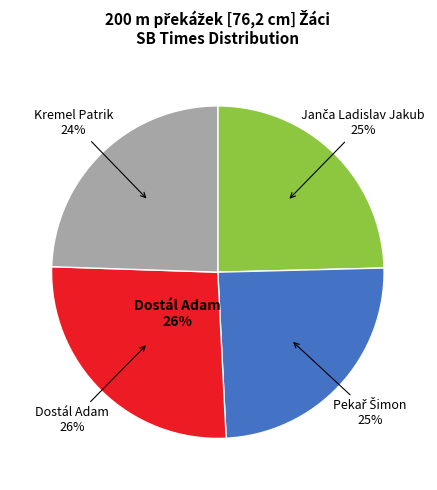

How many segments does this pie chart have?

4